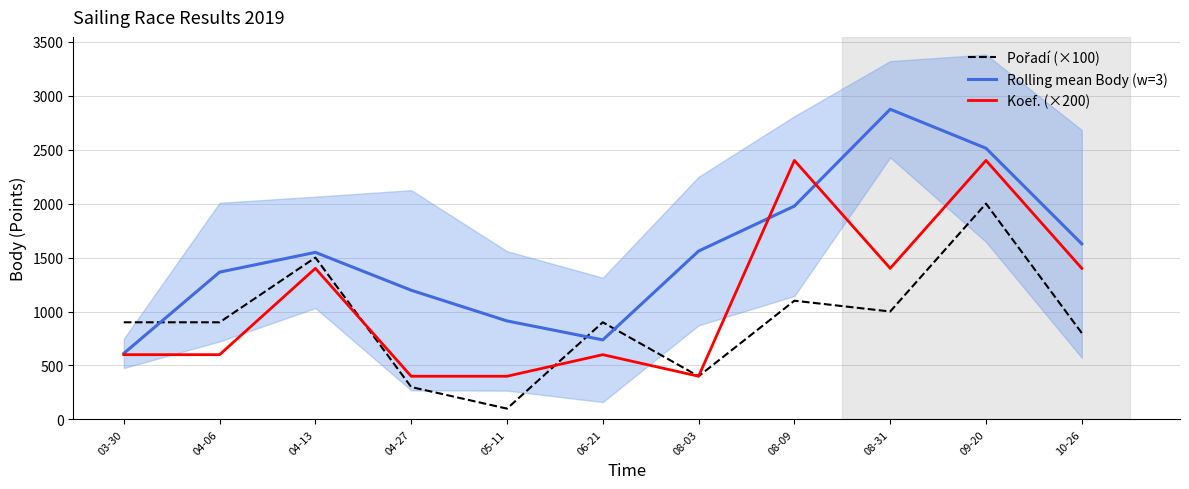

What is the average value of the Rolling mean Body (w=3) series?

1538.4